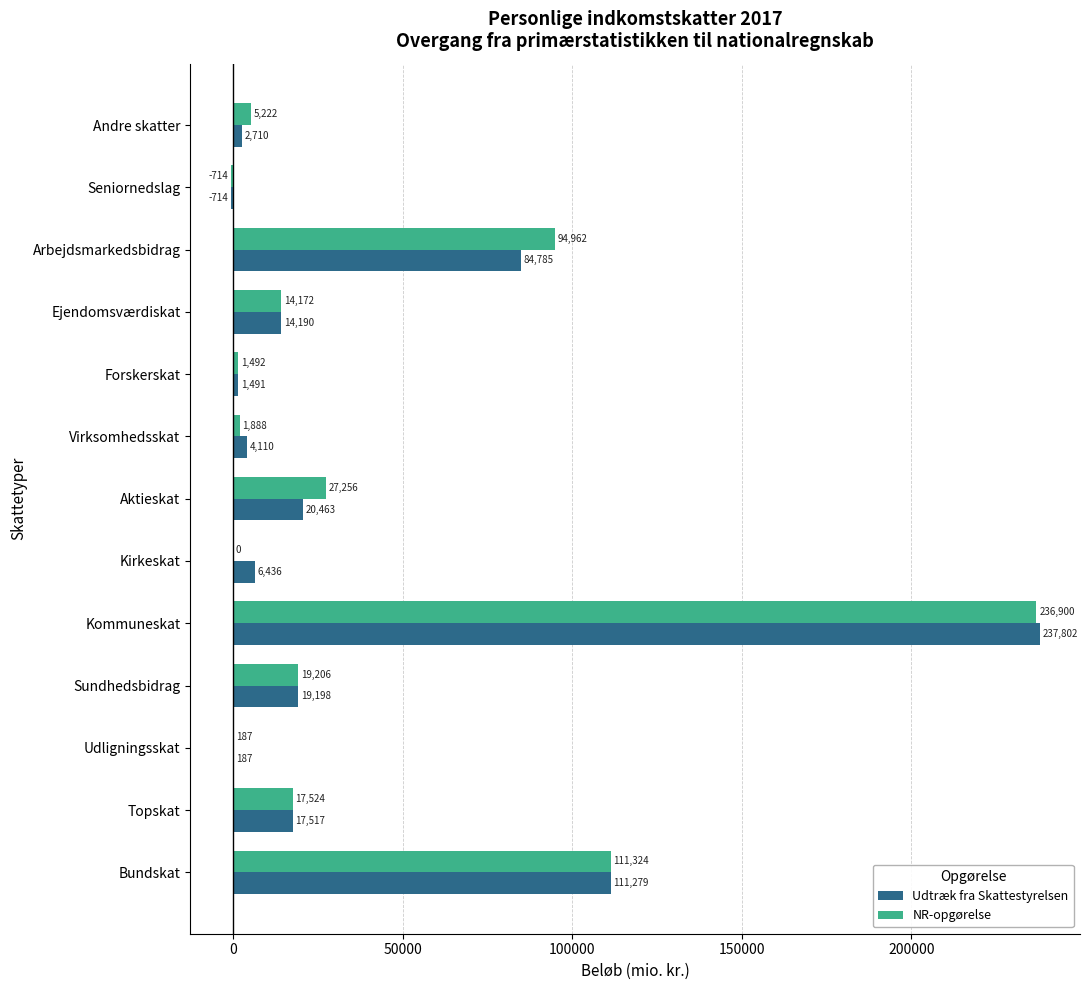

Which series changed the most between Ejendomsværdiskat and Seniornedslag?

Udtræk fra Skattestyrelsen